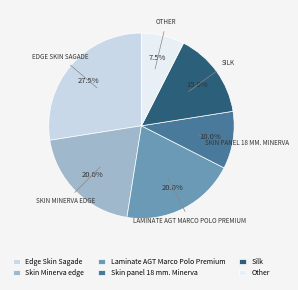

Is it true that Skin panel 18 mm. Minerva is 10% of the pie?

True